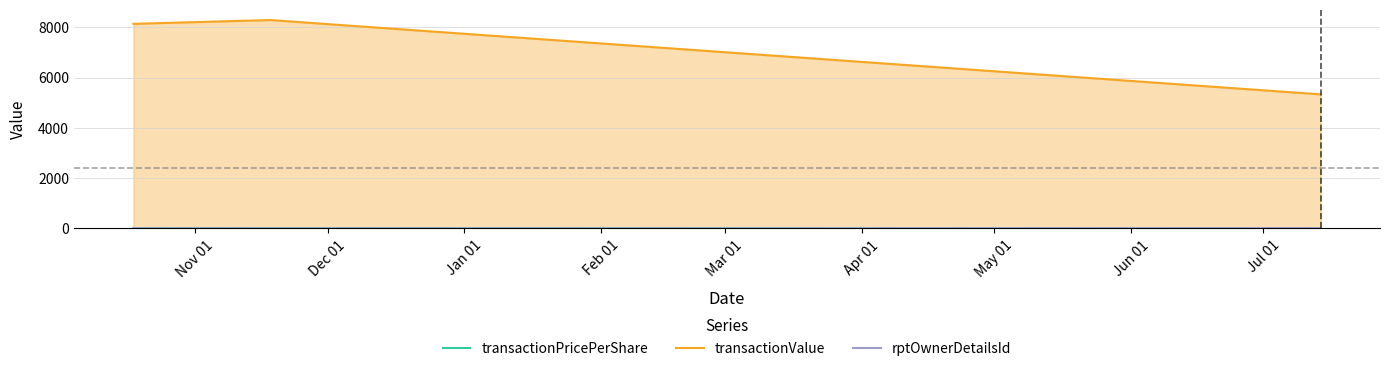

Which series has the widest spread of values?

transactionValue